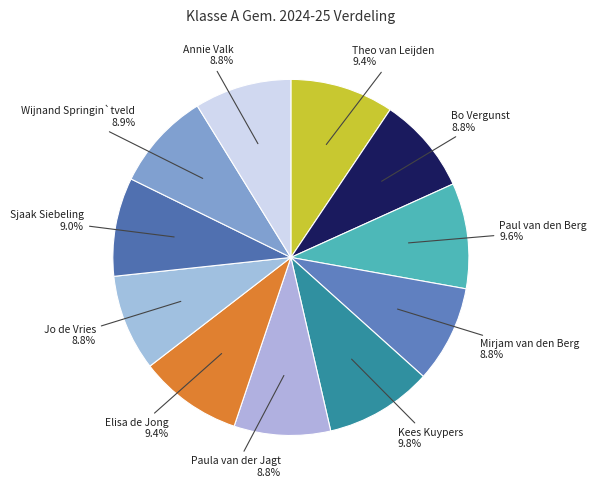

To the nearest percent, what is the difference between the largest and smallest slice percentages?

1%